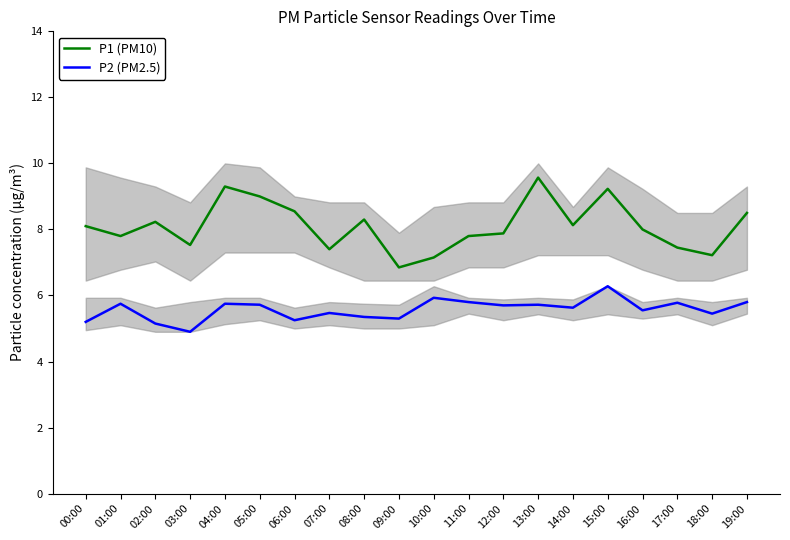

Reading left to right, what are all the values shown in this chart?

P1 (PM10): 8.1	7.8	8.2	7.5	9.3	9.0	8.6	7.4	8.3	6.8	7.2	7.8	7.9	9.6	8.1	9.2	8.0	7.5	7.2	8.5
P2 (PM2.5): 5.2	5.8	5.2	4.9	5.8	5.7	5.2	5.5	5.3	5.3	5.9	5.8	5.7	5.7	5.6	6.3	5.5	5.8	5.5	5.8